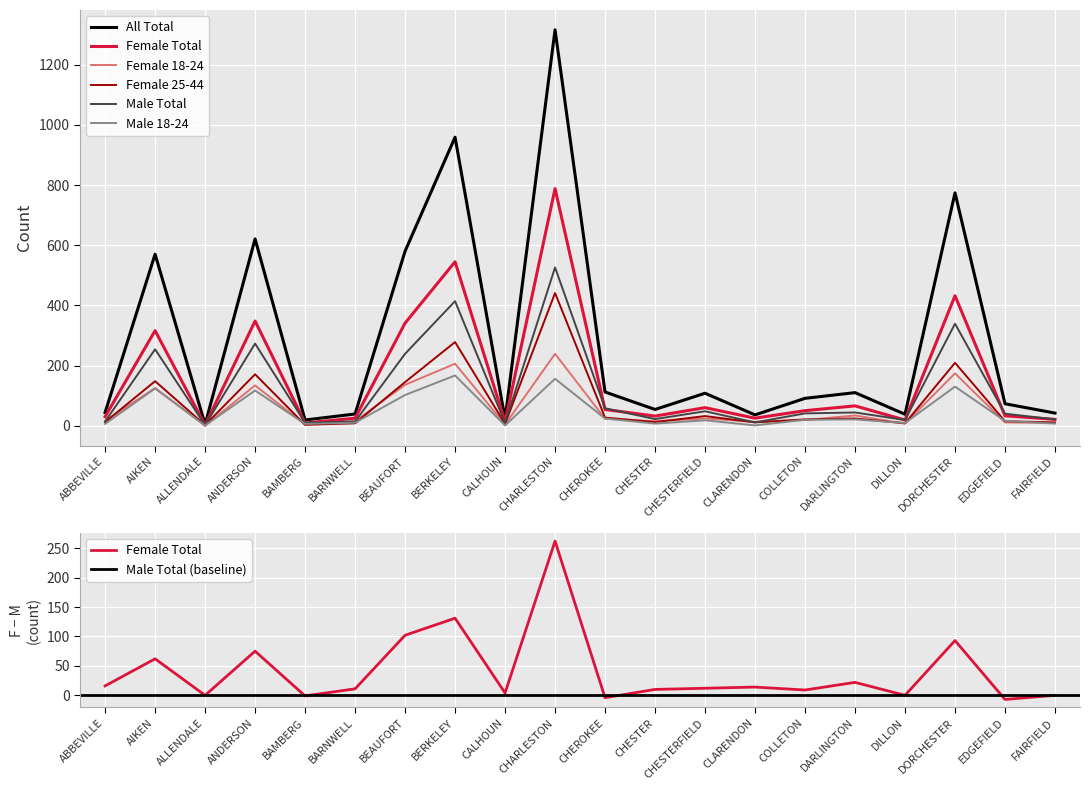

Between FAIRFIELD and DARLINGTON, which is larger?

DARLINGTON